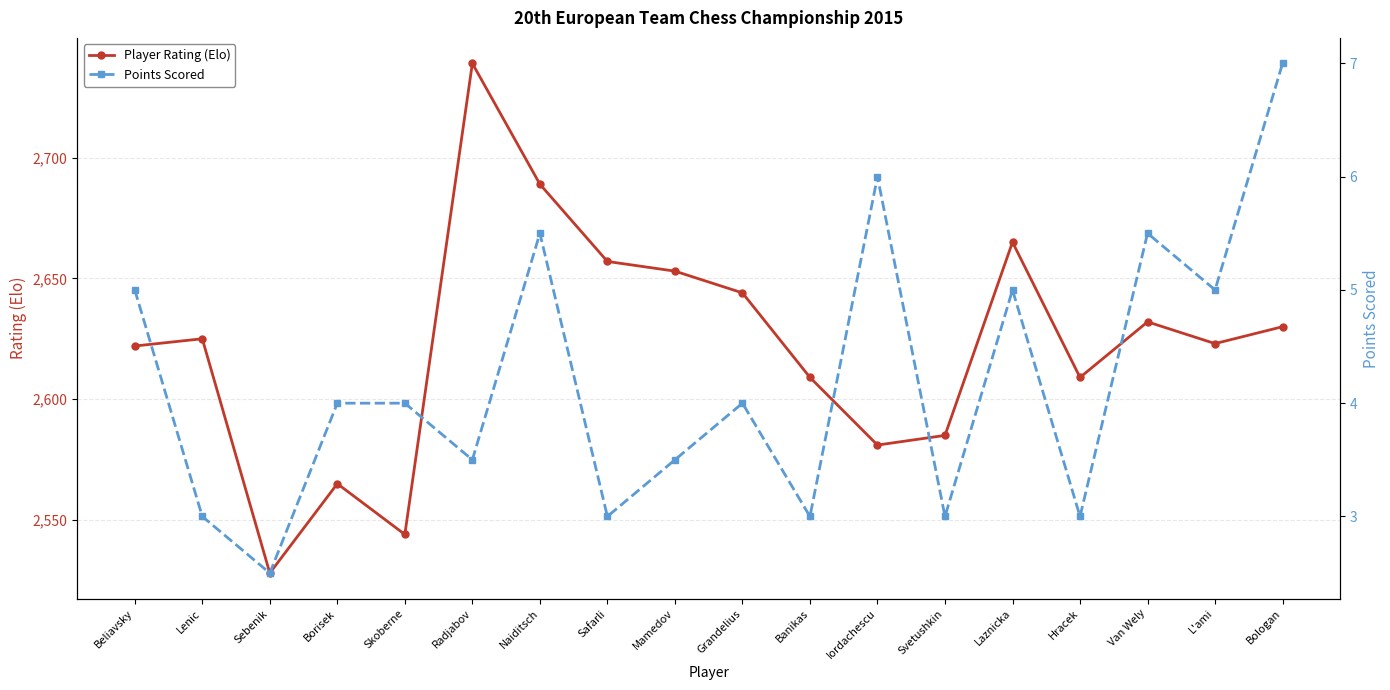

At which category is the sum across all series the highest?

Radjabov